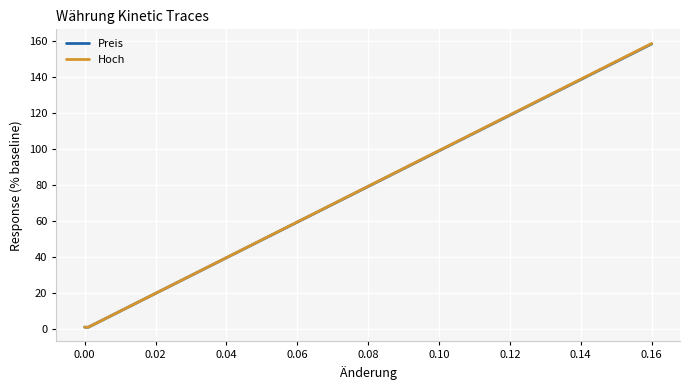

True or false: Preis and Hoch cross at least once.

False